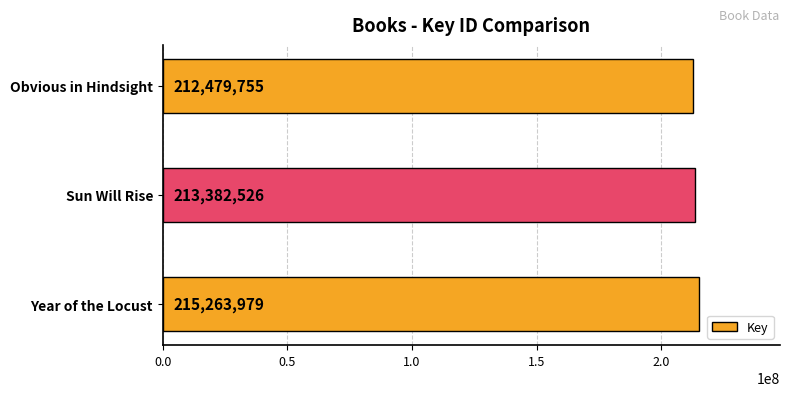

How many data points does each series have?

3